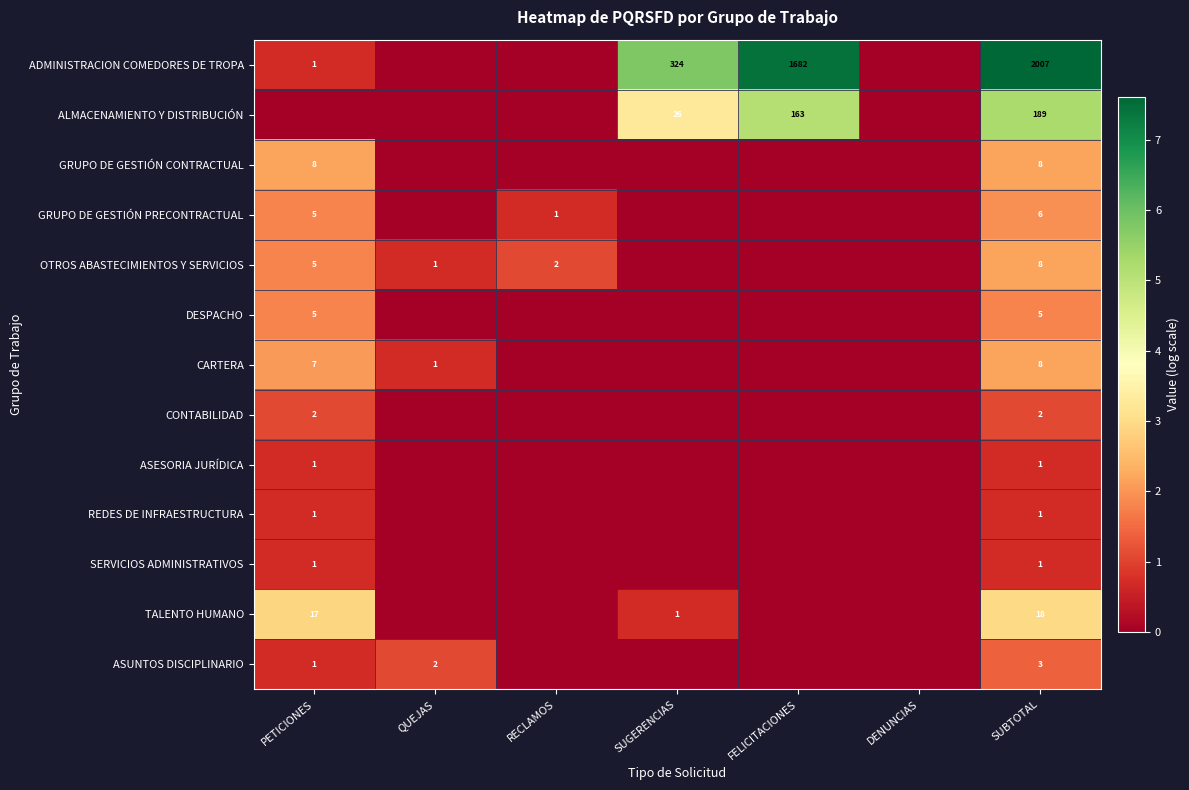

Is the value of ASUNTOS DISCIPLINARIO at PETICIONES greater than the value of ALMACENAMIENTO Y DISTRIBUCIÓN at FELICITACIONES?

No